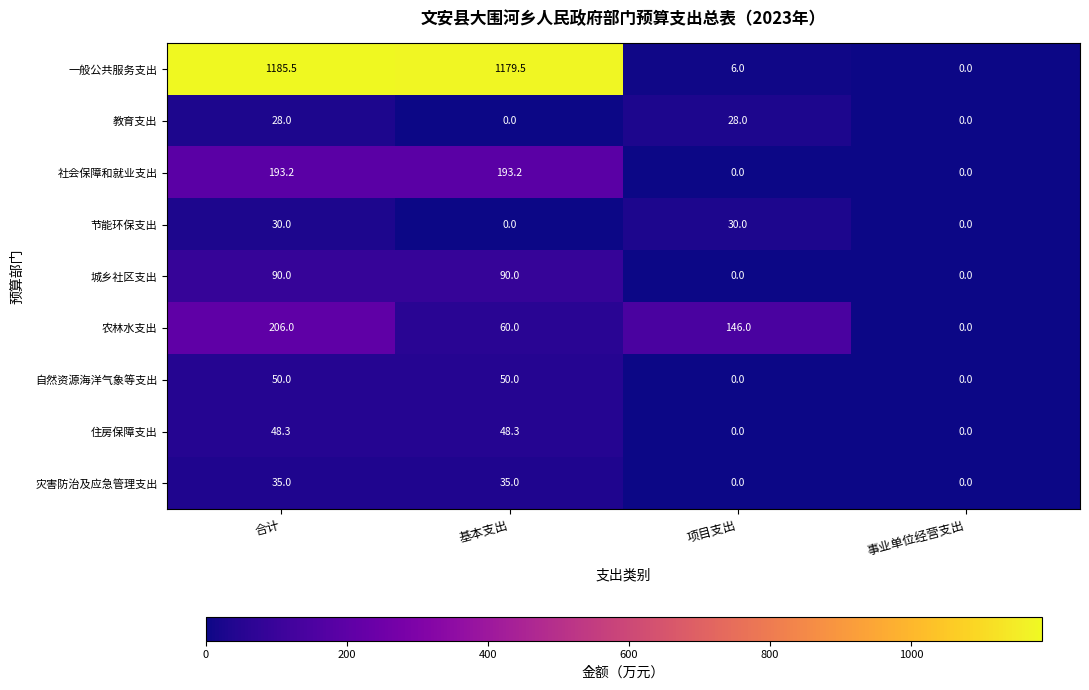

How many data points does each series have?

4